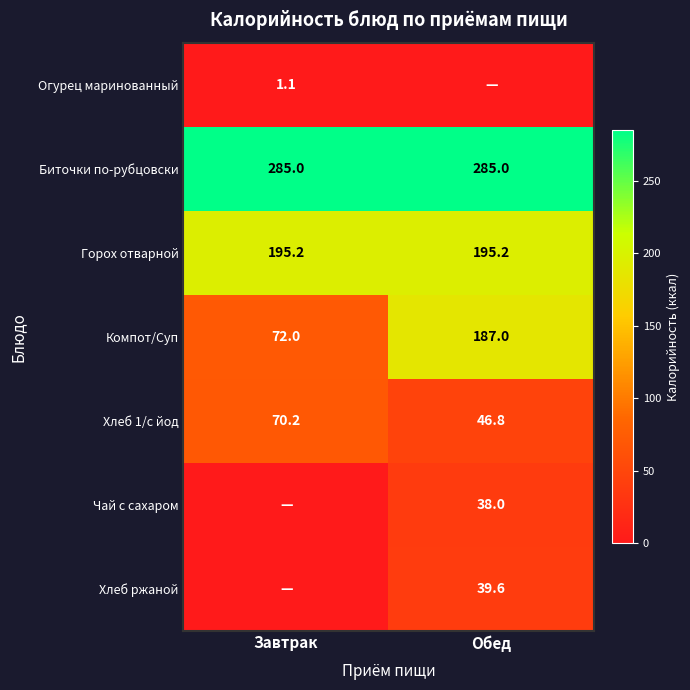

Is the value of Чай с сахаром at Обед greater than the value of Горох отварной at Завтрак?

No